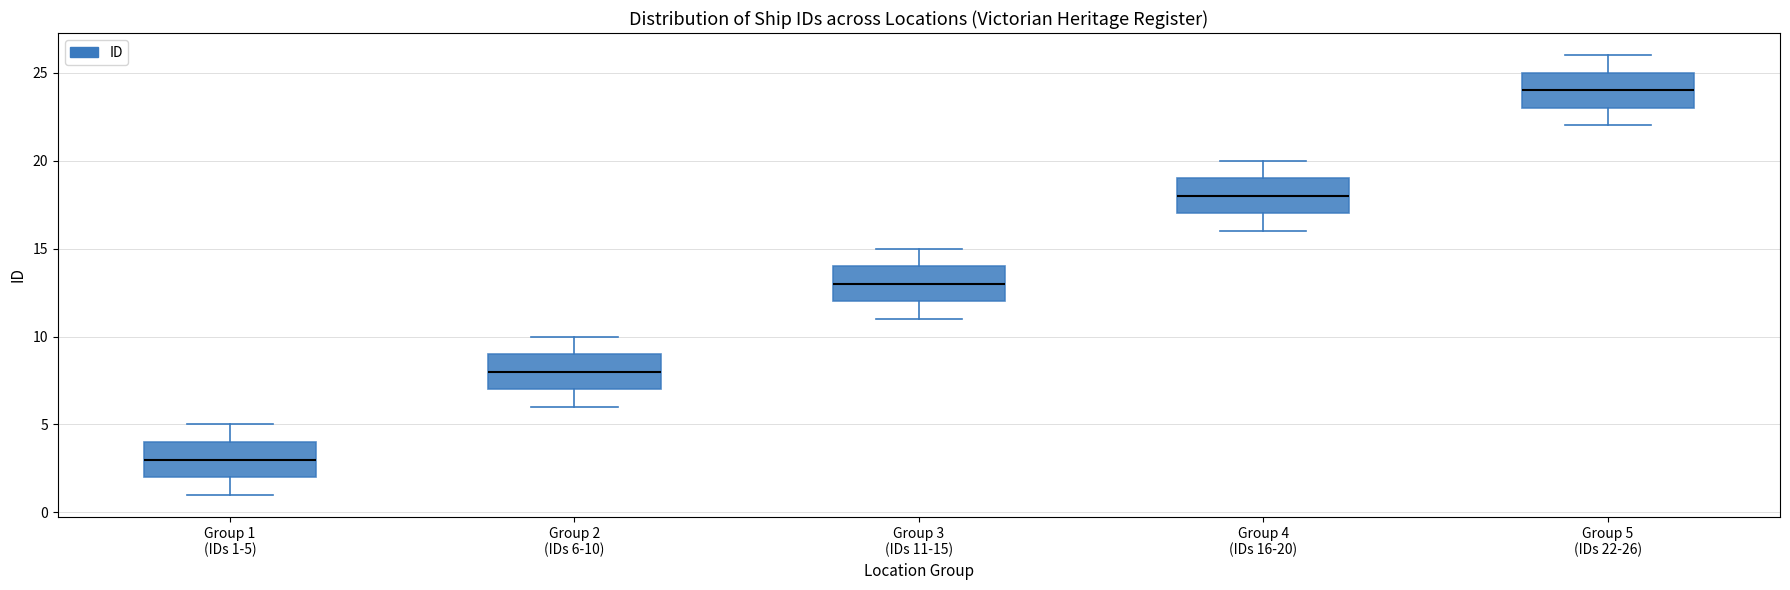

Where does the upper whisker of the box for Group 4 (IDs 16-20) end on the y-axis? The values are not printed on the chart, so give them approximately, as read against the axis.

20